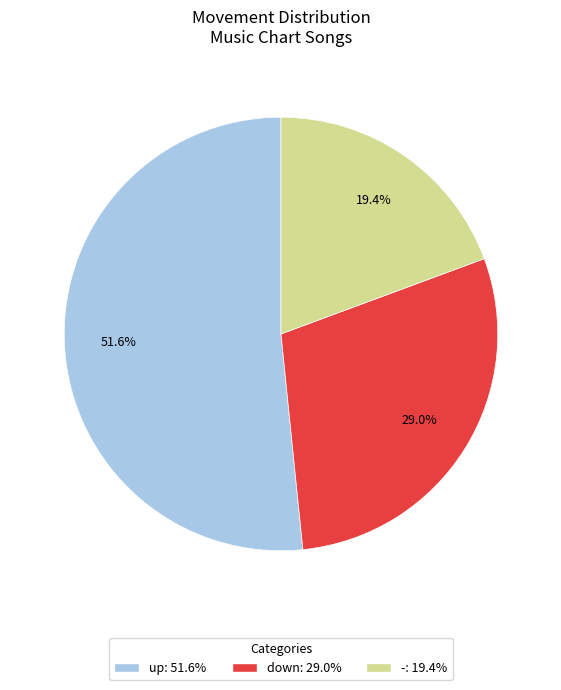

Does down represent more than half of the total?

No